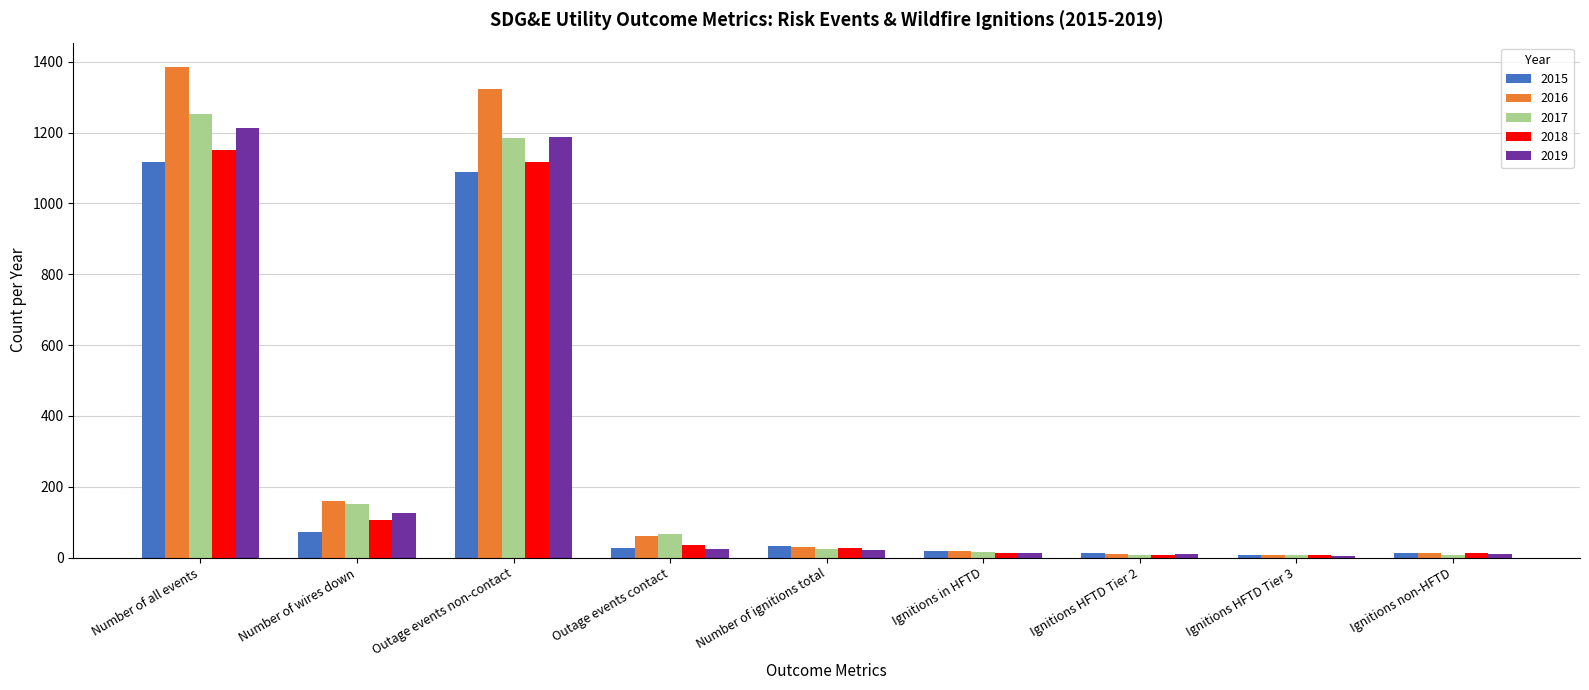

Are the bars grouped side by side (vs. stacked)?

Yes